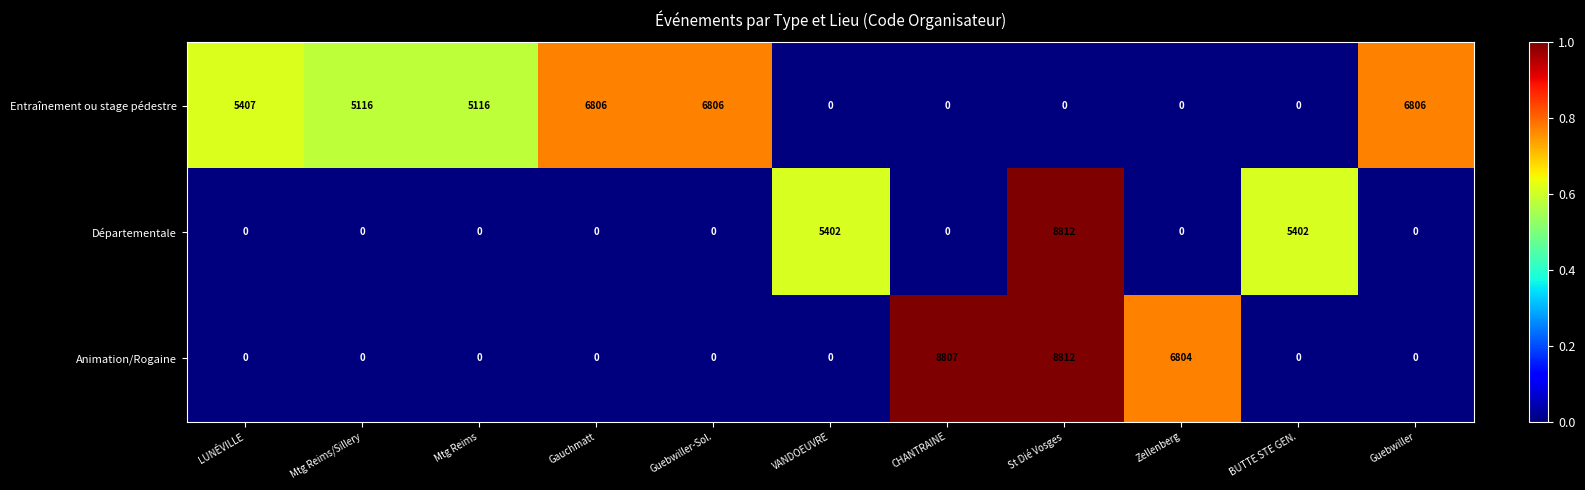

What is the spread (max minus min) of values at Zellenberg?

6804